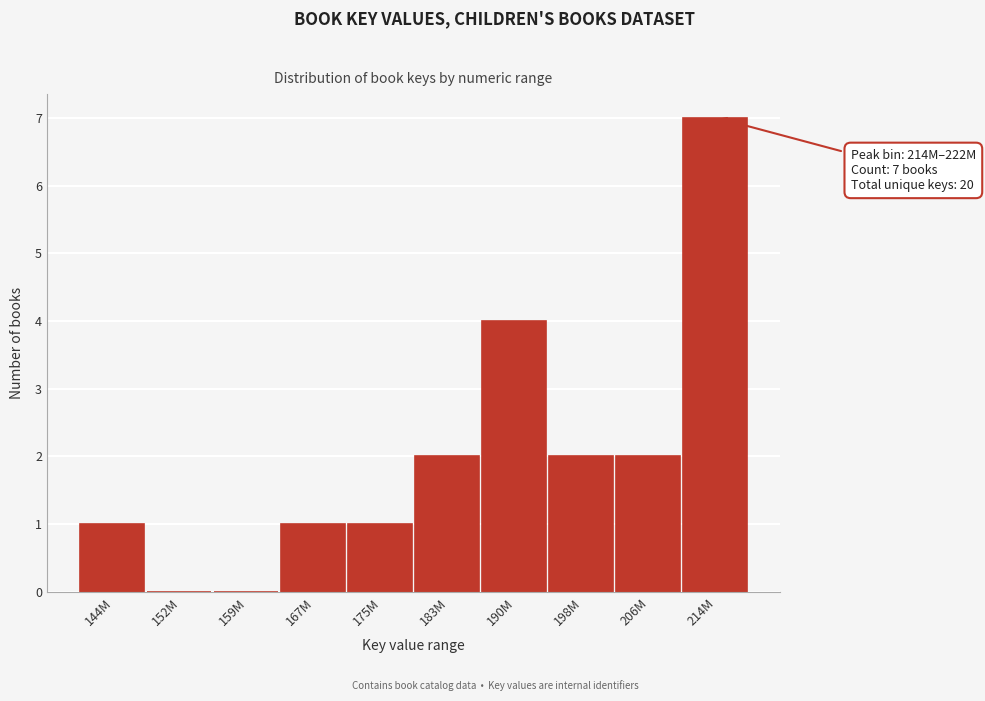

Reading right to left, transcribe all the data shown in this chart.

214M=7	206M=2	198M=2	190M=4	183M=2	175M=1	167M=1	159M=0	152M=0	144M=1